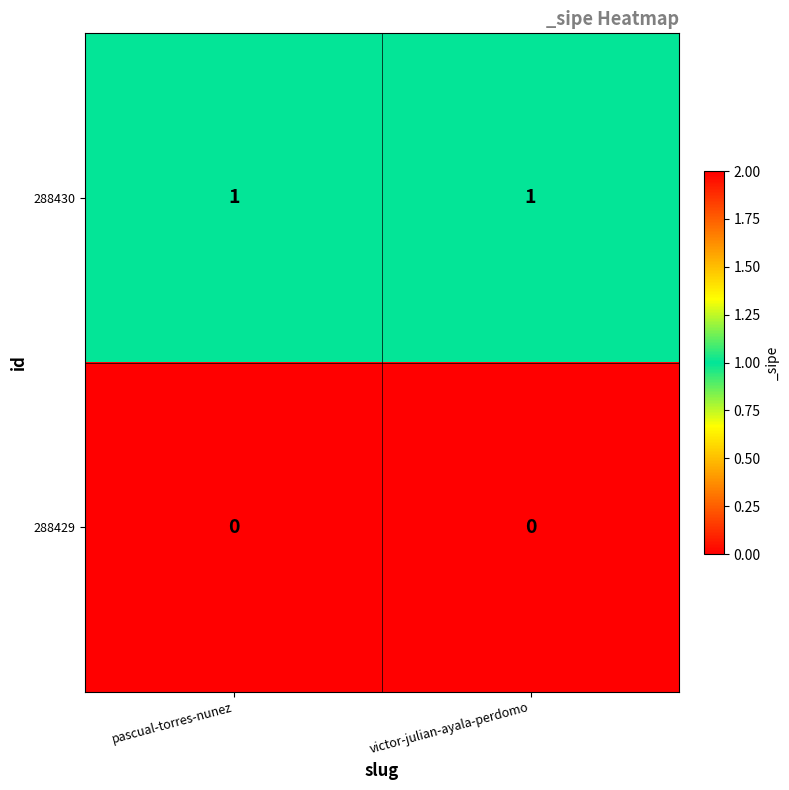

Reading right to left, list all the values displayed in this chart.

288430: victor-julian-ayala-perdomo=1	pascual-torres-nunez=1
288429: victor-julian-ayala-perdomo=0	pascual-torres-nunez=0